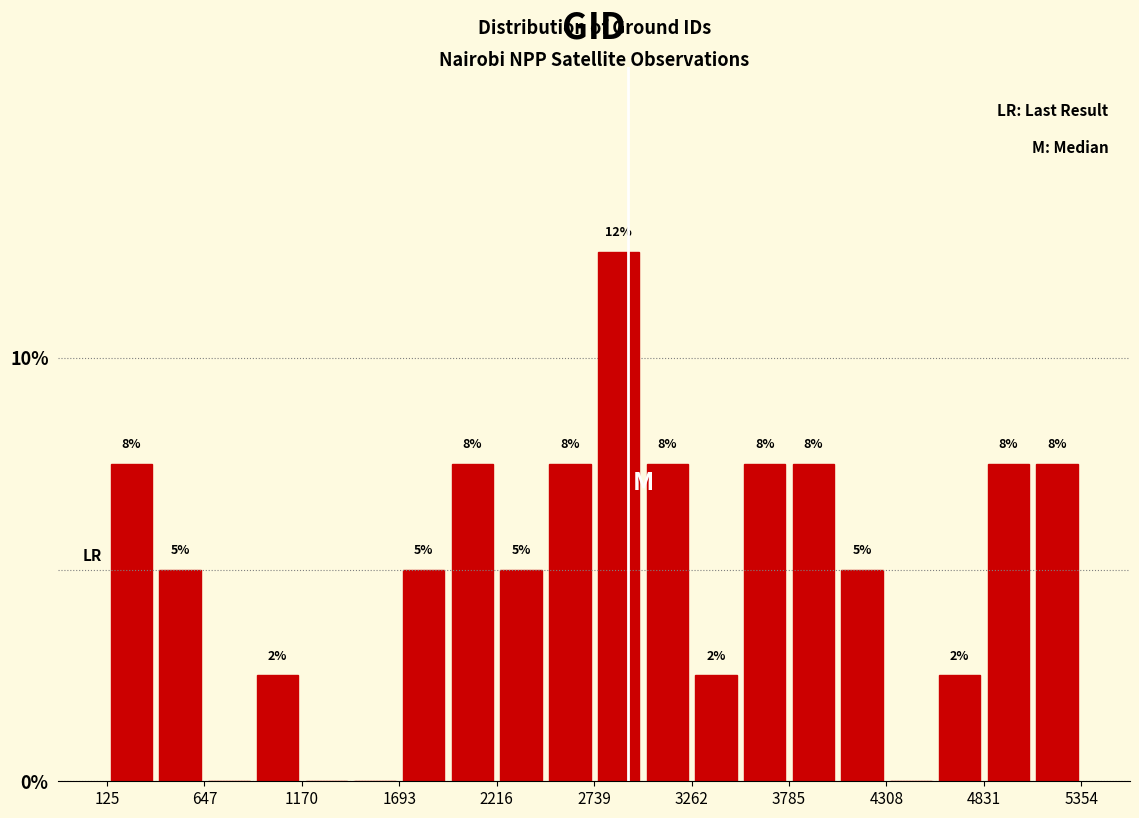

Around what value on the x-axis is the tallest bar? Give the approximate position of its centre, as read against the axis.

2900